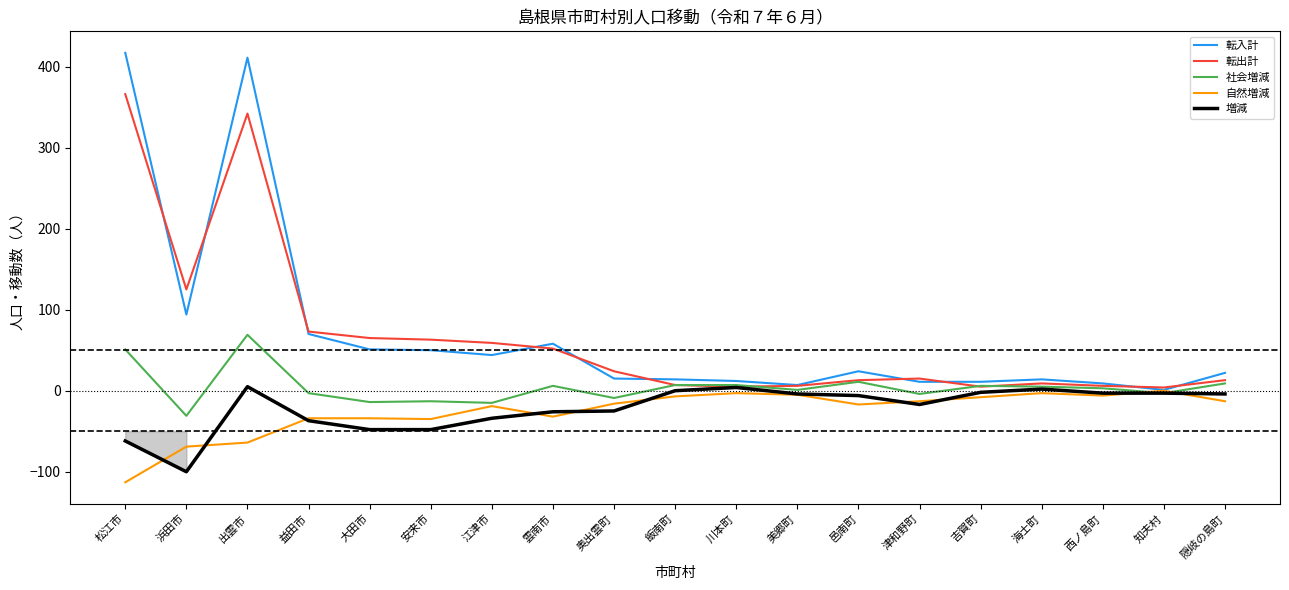

Which category has the highest value in the 転入計 series?

松江市